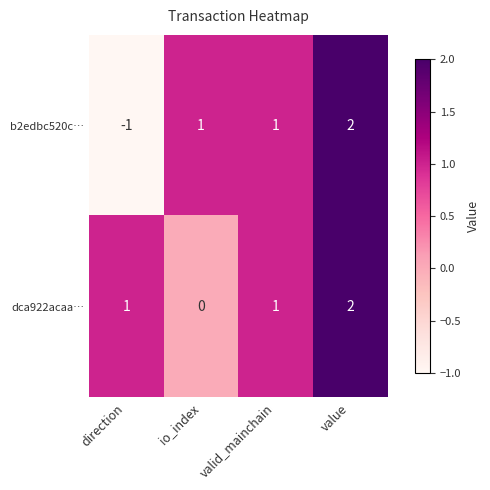

Count the dca922acaa… values in the range 1 to 2.

3